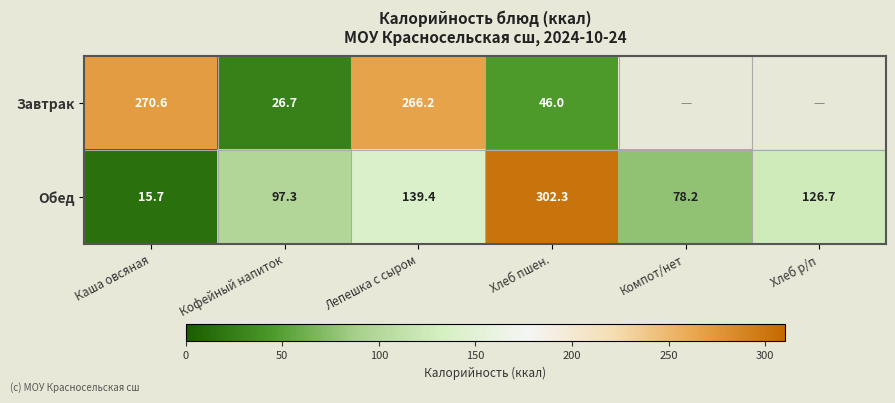

What is the difference between the maximum and minimum values in the Обед series?

286.6